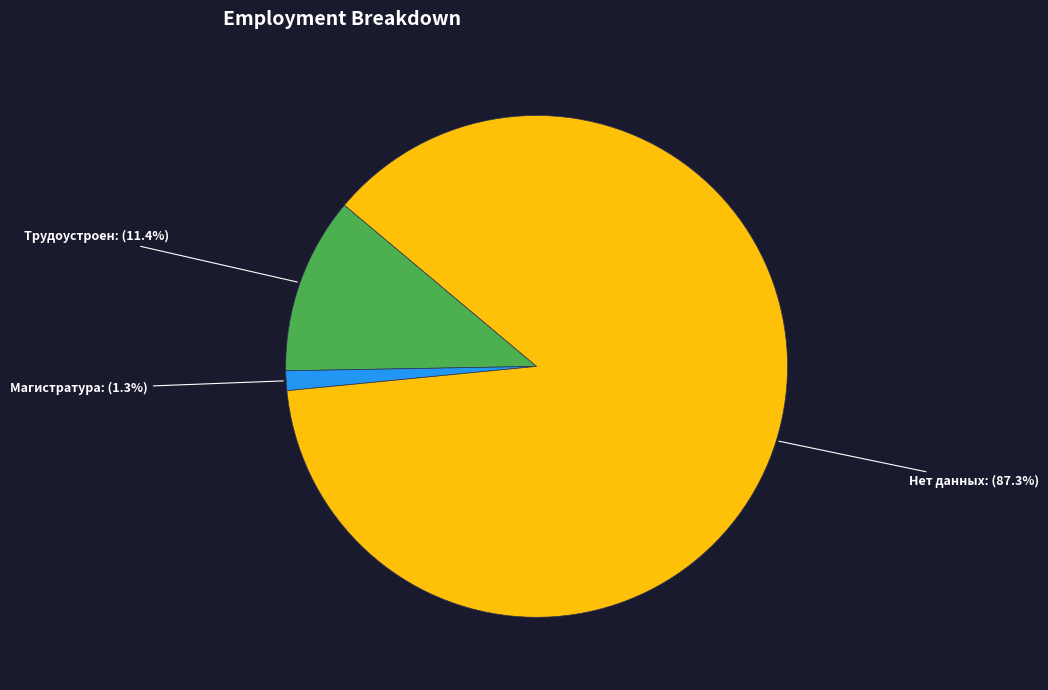

Is Нет данных the majority of the pie?

Yes